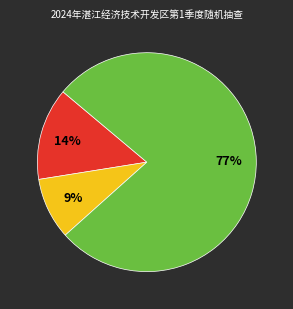

Does any single category account for the majority?

Yes